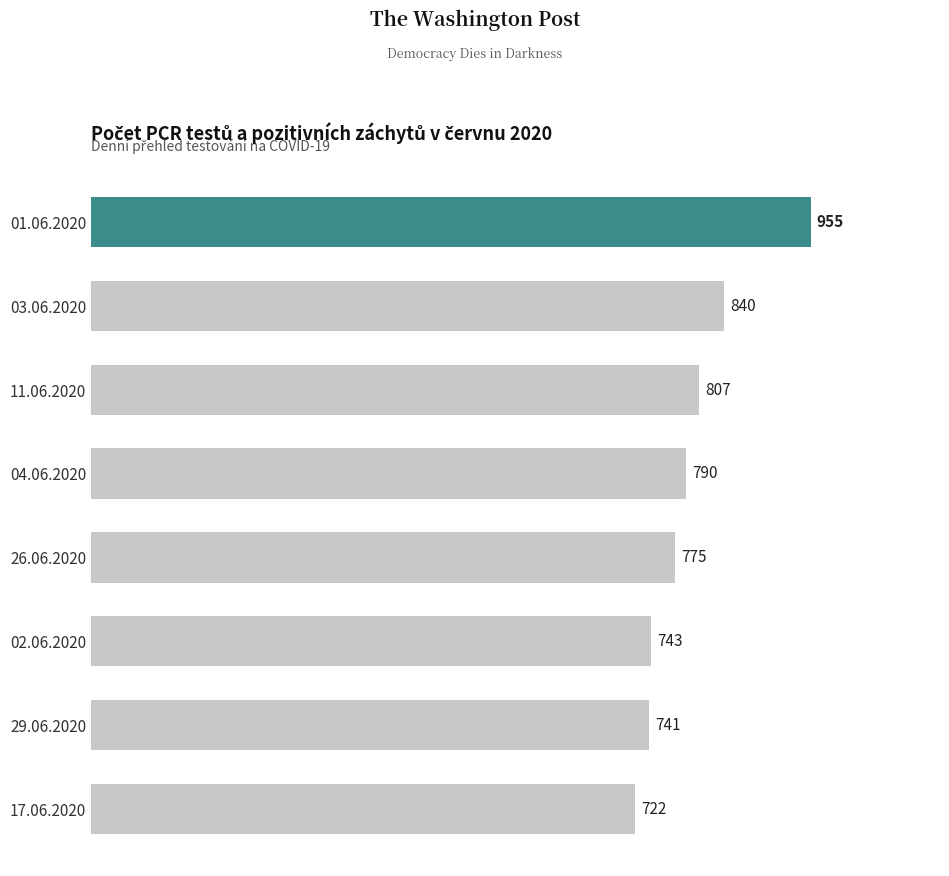

Which label corresponds to the smallest value in the chart?

17.06.2020